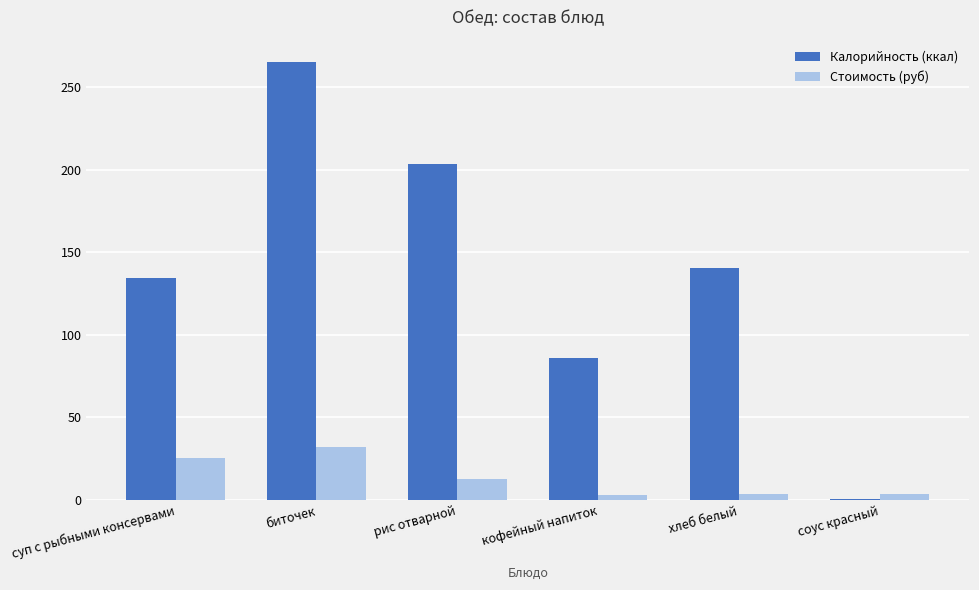

The Калорийность (ккал) series shows 144.9 at кофейный напиток. True or false?

False